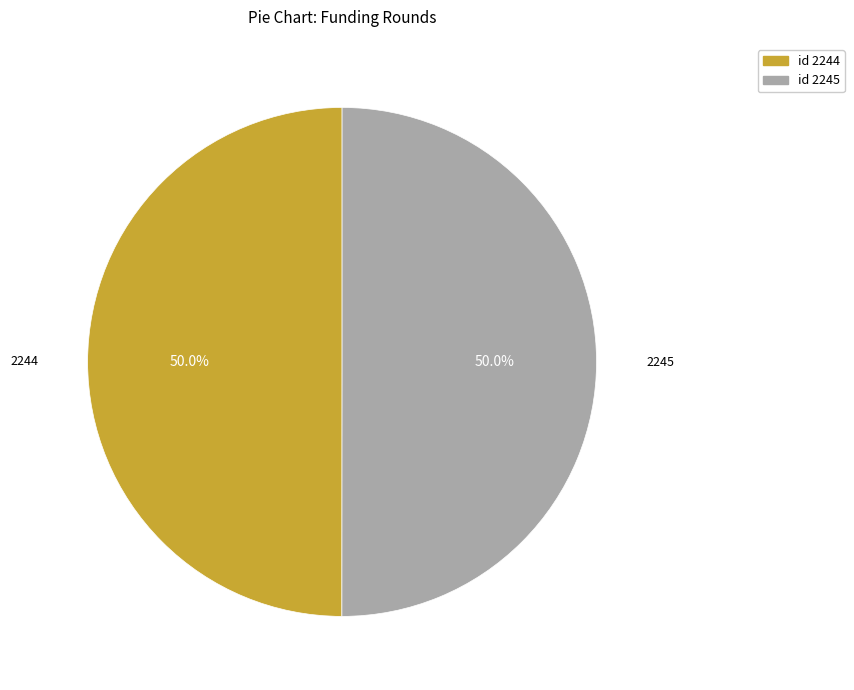

What is the ratio of the value at 2245 to the value at 2244?

1.0